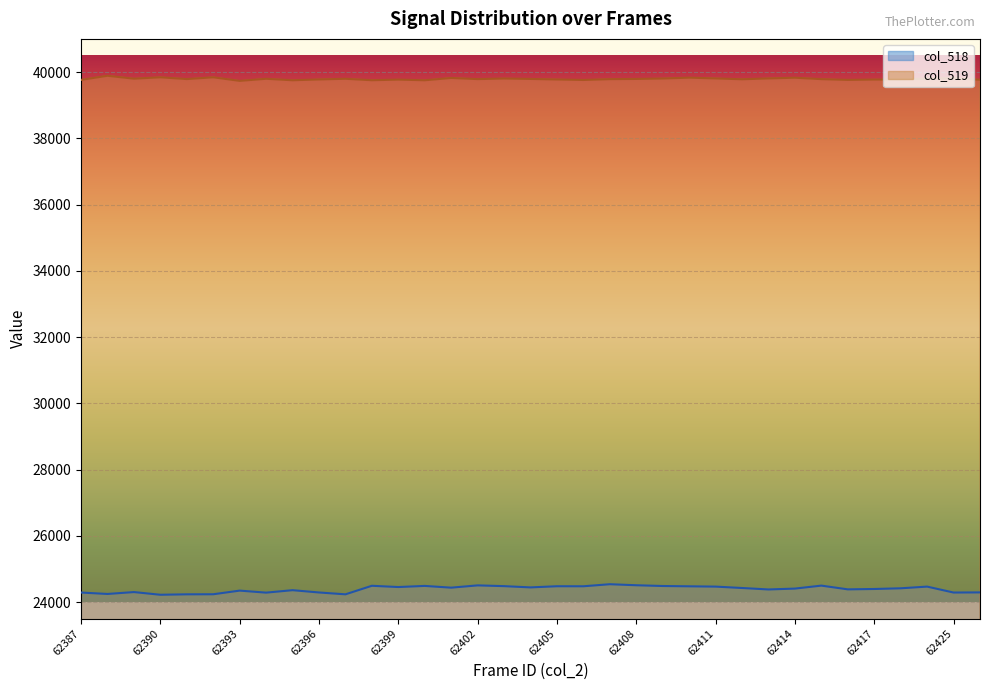

At which category does col_518 reach its first local valley?

62388